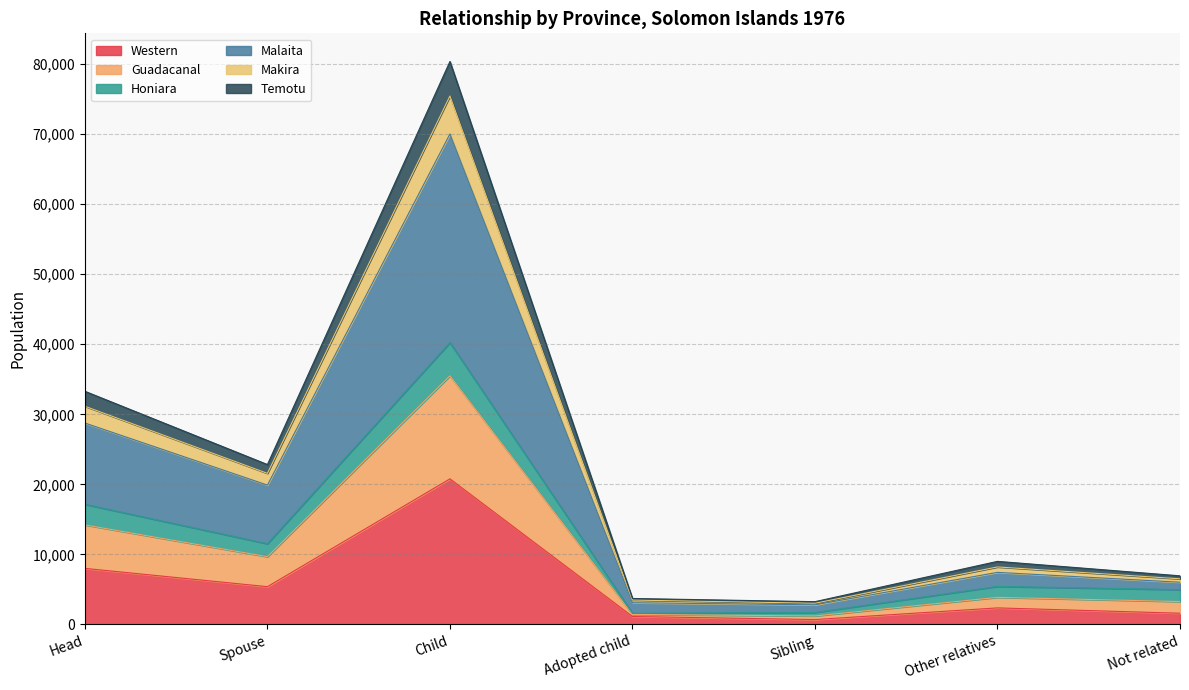

At which category is the sum across all series the highest?

Child